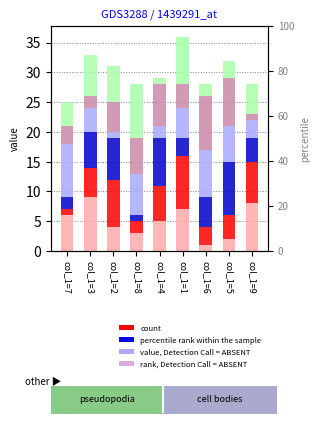

Are the bars horizontal?

No